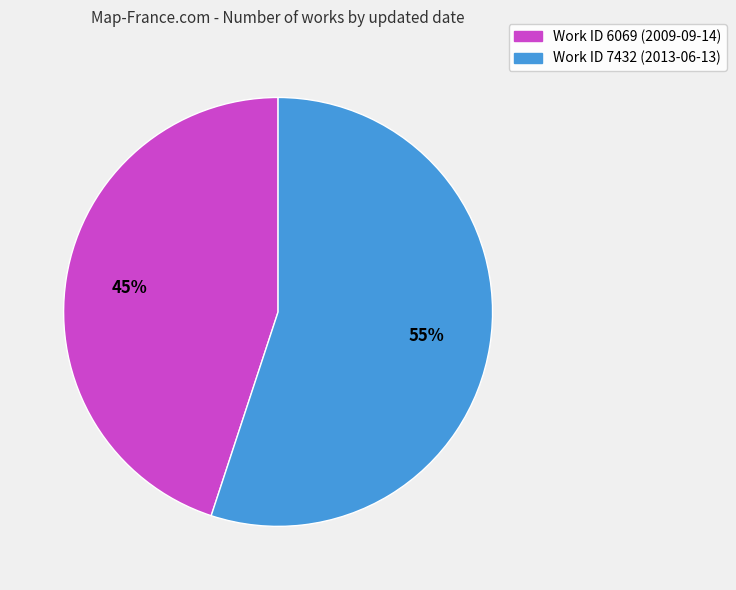

To the nearest percent, what is the difference between the largest and smallest slice percentages?

10%